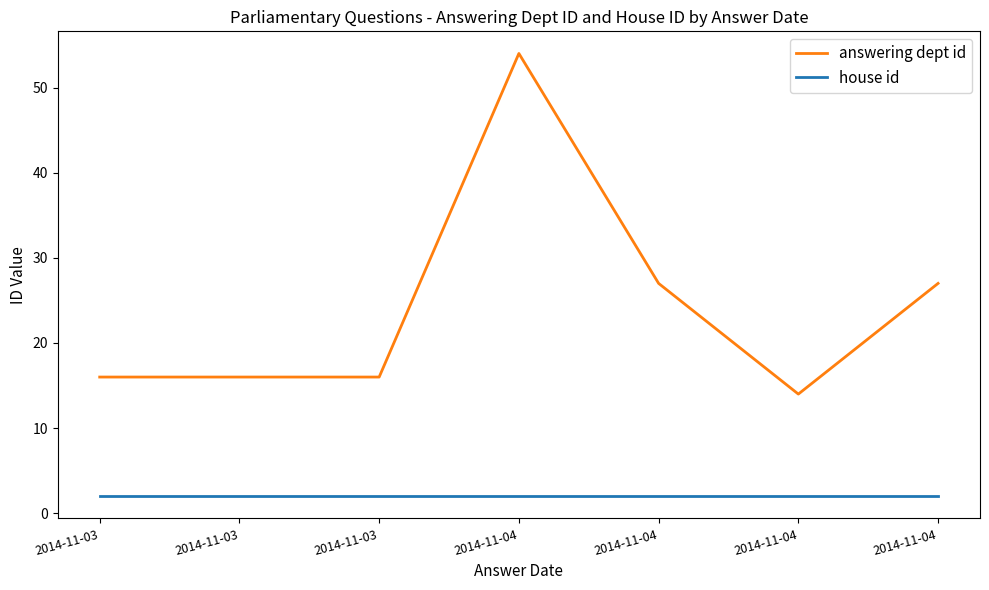

True or false: house id and answering dept id intersect in this chart.

False